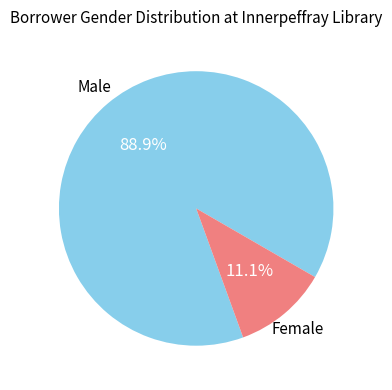

Count the number of slices in the pie.

2